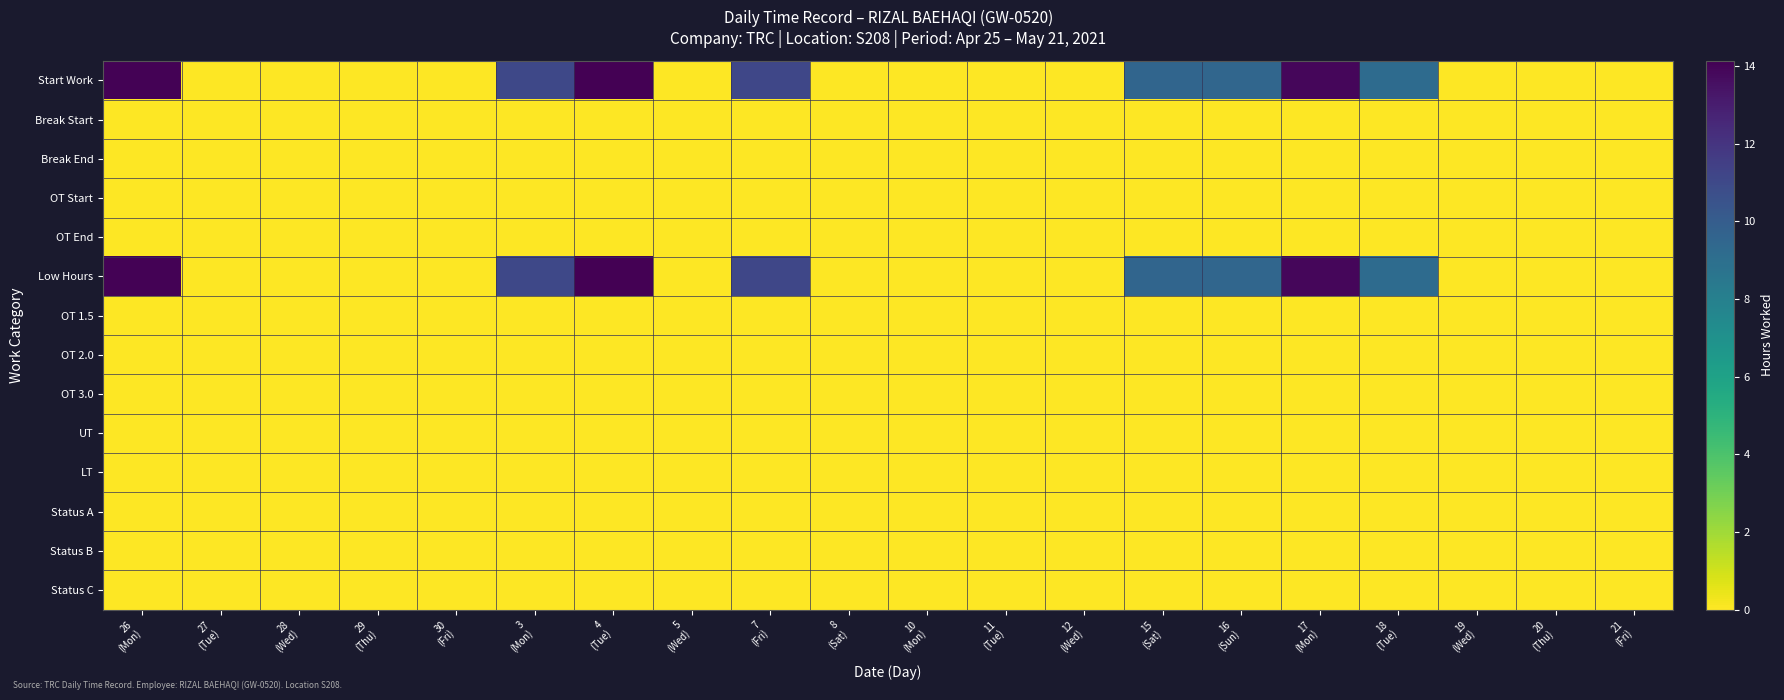

Reading left to right, extract all data points from this chart.

Start Work: 26
(Mon)=14.0	27
(Tue)=0.0	28
(Wed)=0.0	29
(Thu)=0.0	30
(Fri)=0.0	3
(Mon)=11.1	4
(Tue)=14.1	5
(Wed)=0.0	7
(Fri)=11.1	8
(Sat)=0.0	10
(Mon)=0.0	11
(Tue)=0.0	12
(Wed)=0.0	15
(Sat)=9.5	16
(Sun)=9.5	17
(Mon)=13.9	18
(Tue)=9.2	19
(Wed)=0.0	20
(Thu)=0.0	21
(Fri)=0.0
Break Start: 26
(Mon)=0.0	27
(Tue)=0.0	28
(Wed)=0.0	29
(Thu)=0.0	30
(Fri)=0.0	3
(Mon)=0.0	4
(Tue)=0.0	5
(Wed)=0.0	7
(Fri)=0.0	8
(Sat)=0.0	10
(Mon)=0.0	11
(Tue)=0.0	12
(Wed)=0.0	15
(Sat)=0.0	16
(Sun)=0.0	17
(Mon)=0.0	18
(Tue)=0.0	19
(Wed)=0.0	20
(Thu)=0.0	21
(Fri)=0.0
Break End: 26
(Mon)=0.0	27
(Tue)=0.0	28
(Wed)=0.0	29
(Thu)=0.0	30
(Fri)=0.0	3
(Mon)=0.0	4
(Tue)=0.0	5
(Wed)=0.0	7
(Fri)=0.0	8
(Sat)=0.0	10
(Mon)=0.0	11
(Tue)=0.0	12
(Wed)=0.0	15
(Sat)=0.0	16
(Sun)=0.0	17
(Mon)=0.0	18
(Tue)=0.0	19
(Wed)=0.0	20
(Thu)=0.0	21
(Fri)=0.0
OT Start: 26
(Mon)=0.0	27
(Tue)=0.0	28
(Wed)=0.0	29
(Thu)=0.0	30
(Fri)=0.0	3
(Mon)=0.0	4
(Tue)=0.0	5
(Wed)=0.0	7
(Fri)=0.0	8
(Sat)=0.0	10
(Mon)=0.0	11
(Tue)=0.0	12
(Wed)=0.0	15
(Sat)=0.0	16
(Sun)=0.0	17
(Mon)=0.0	18
(Tue)=0.0	19
(Wed)=0.0	20
(Thu)=0.0	21
(Fri)=0.0
OT End: 26
(Mon)=0.0	27
(Tue)=0.0	28
(Wed)=0.0	29
(Thu)=0.0	30
(Fri)=0.0	3
(Mon)=0.0	4
(Tue)=0.0	5
(Wed)=0.0	7
(Fri)=0.0	8
(Sat)=0.0	10
(Mon)=0.0	11
(Tue)=0.0	12
(Wed)=0.0	15
(Sat)=0.0	16
(Sun)=0.0	17
(Mon)=0.0	18
(Tue)=0.0	19
(Wed)=0.0	20
(Thu)=0.0	21
(Fri)=0.0
Low Hours: 26
(Mon)=14.0	27
(Tue)=0.0	28
(Wed)=0.0	29
(Thu)=0.0	30
(Fri)=0.0	3
(Mon)=11.1	4
(Tue)=14.1	5
(Wed)=0.0	7
(Fri)=11.1	8
(Sat)=0.0	10
(Mon)=0.0	11
(Tue)=0.0	12
(Wed)=0.0	15
(Sat)=9.5	16
(Sun)=9.5	17
(Mon)=13.9	18
(Tue)=9.2	19
(Wed)=0.0	20
(Thu)=0.0	21
(Fri)=0.0
OT 1.5: 26
(Mon)=0.0	27
(Tue)=0.0	28
(Wed)=0.0	29
(Thu)=0.0	30
(Fri)=0.0	3
(Mon)=0.0	4
(Tue)=0.0	5
(Wed)=0.0	7
(Fri)=0.0	8
(Sat)=0.0	10
(Mon)=0.0	11
(Tue)=0.0	12
(Wed)=0.0	15
(Sat)=0.0	16
(Sun)=0.0	17
(Mon)=0.0	18
(Tue)=0.0	19
(Wed)=0.0	20
(Thu)=0.0	21
(Fri)=0.0
OT 2.0: 26
(Mon)=0.0	27
(Tue)=0.0	28
(Wed)=0.0	29
(Thu)=0.0	30
(Fri)=0.0	3
(Mon)=0.0	4
(Tue)=0.0	5
(Wed)=0.0	7
(Fri)=0.0	8
(Sat)=0.0	10
(Mon)=0.0	11
(Tue)=0.0	12
(Wed)=0.0	15
(Sat)=0.0	16
(Sun)=0.0	17
(Mon)=0.0	18
(Tue)=0.0	19
(Wed)=0.0	20
(Thu)=0.0	21
(Fri)=0.0
OT 3.0: 26
(Mon)=0.0	27
(Tue)=0.0	28
(Wed)=0.0	29
(Thu)=0.0	30
(Fri)=0.0	3
(Mon)=0.0	4
(Tue)=0.0	5
(Wed)=0.0	7
(Fri)=0.0	8
(Sat)=0.0	10
(Mon)=0.0	11
(Tue)=0.0	12
(Wed)=0.0	15
(Sat)=0.0	16
(Sun)=0.0	17
(Mon)=0.0	18
(Tue)=0.0	19
(Wed)=0.0	20
(Thu)=0.0	21
(Fri)=0.0
UT: 26
(Mon)=0.0	27
(Tue)=0.0	28
(Wed)=0.0	29
(Thu)=0.0	30
(Fri)=0.0	3
(Mon)=0.0	4
(Tue)=0.0	5
(Wed)=0.0	7
(Fri)=0.0	8
(Sat)=0.0	10
(Mon)=0.0	11
(Tue)=0.0	12
(Wed)=0.0	15
(Sat)=0.0	16
(Sun)=0.0	17
(Mon)=0.0	18
(Tue)=0.0	19
(Wed)=0.0	20
(Thu)=0.0	21
(Fri)=0.0
LT: 26
(Mon)=0.0	27
(Tue)=0.0	28
(Wed)=0.0	29
(Thu)=0.0	30
(Fri)=0.0	3
(Mon)=0.0	4
(Tue)=0.0	5
(Wed)=0.0	7
(Fri)=0.0	8
(Sat)=0.0	10
(Mon)=0.0	11
(Tue)=0.0	12
(Wed)=0.0	15
(Sat)=0.0	16
(Sun)=0.0	17
(Mon)=0.0	18
(Tue)=0.0	19
(Wed)=0.0	20
(Thu)=0.0	21
(Fri)=0.0
Status A: 26
(Mon)=0.0	27
(Tue)=0.0	28
(Wed)=0.0	29
(Thu)=0.0	30
(Fri)=0.0	3
(Mon)=0.0	4
(Tue)=0.0	5
(Wed)=0.0	7
(Fri)=0.0	8
(Sat)=0.0	10
(Mon)=0.0	11
(Tue)=0.0	12
(Wed)=0.0	15
(Sat)=0.0	16
(Sun)=0.0	17
(Mon)=0.0	18
(Tue)=0.0	19
(Wed)=0.0	20
(Thu)=0.0	21
(Fri)=0.0
Status B: 26
(Mon)=0.0	27
(Tue)=0.0	28
(Wed)=0.0	29
(Thu)=0.0	30
(Fri)=0.0	3
(Mon)=0.0	4
(Tue)=0.0	5
(Wed)=0.0	7
(Fri)=0.0	8
(Sat)=0.0	10
(Mon)=0.0	11
(Tue)=0.0	12
(Wed)=0.0	15
(Sat)=0.0	16
(Sun)=0.0	17
(Mon)=0.0	18
(Tue)=0.0	19
(Wed)=0.0	20
(Thu)=0.0	21
(Fri)=0.0
Status C: 26
(Mon)=0.0	27
(Tue)=0.0	28
(Wed)=0.0	29
(Thu)=0.0	30
(Fri)=0.0	3
(Mon)=0.0	4
(Tue)=0.0	5
(Wed)=0.0	7
(Fri)=0.0	8
(Sat)=0.0	10
(Mon)=0.0	11
(Tue)=0.0	12
(Wed)=0.0	15
(Sat)=0.0	16
(Sun)=0.0	17
(Mon)=0.0	18
(Tue)=0.0	19
(Wed)=0.0	20
(Thu)=0.0	21
(Fri)=0.0